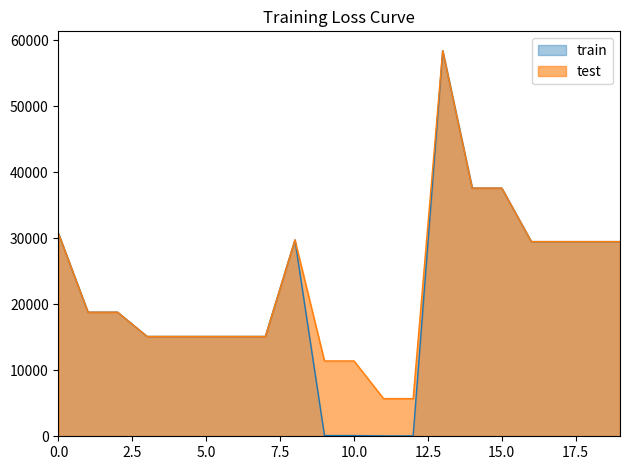

How many interior local peaks does the train series have?

2